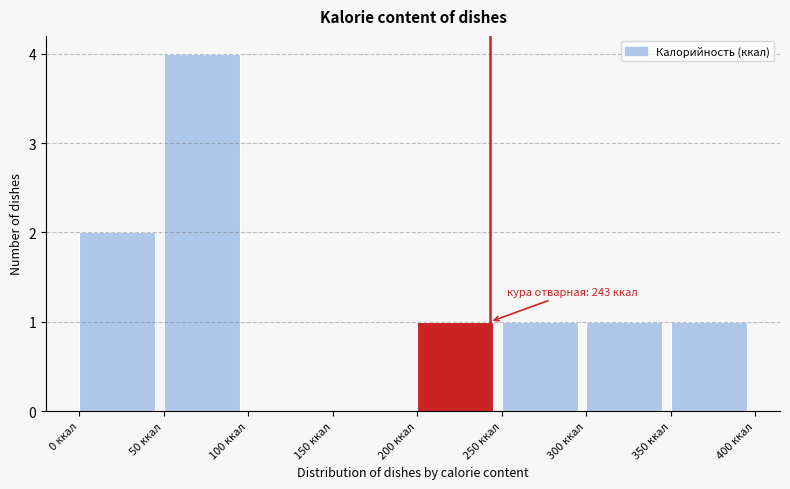

Which range on the x-axis has the tallest bar?

50 to 100